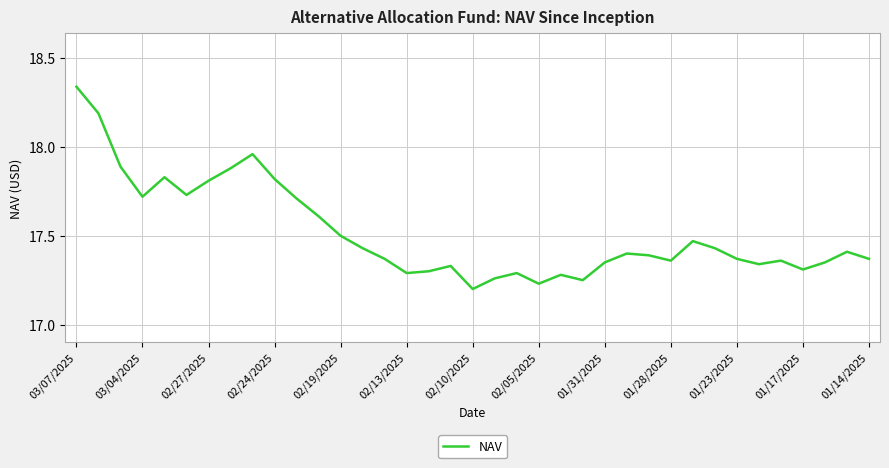

What is the difference between the maximum and minimum values?

1.1